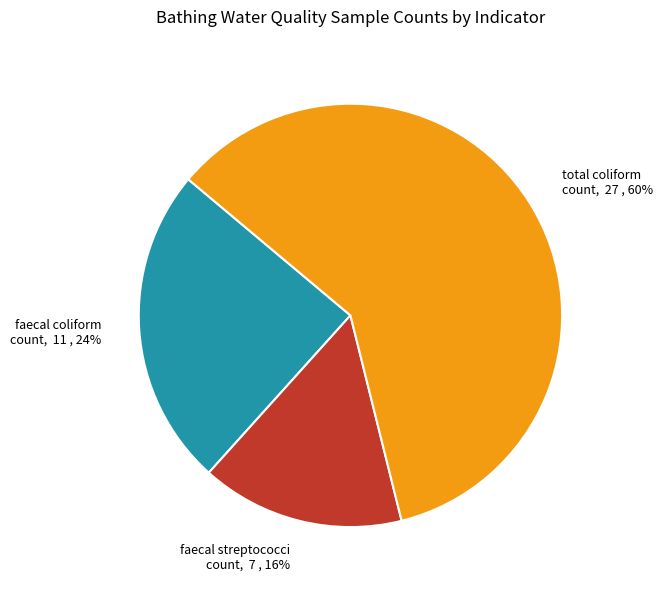

To the nearest percent, what is the average slice percentage?

33%